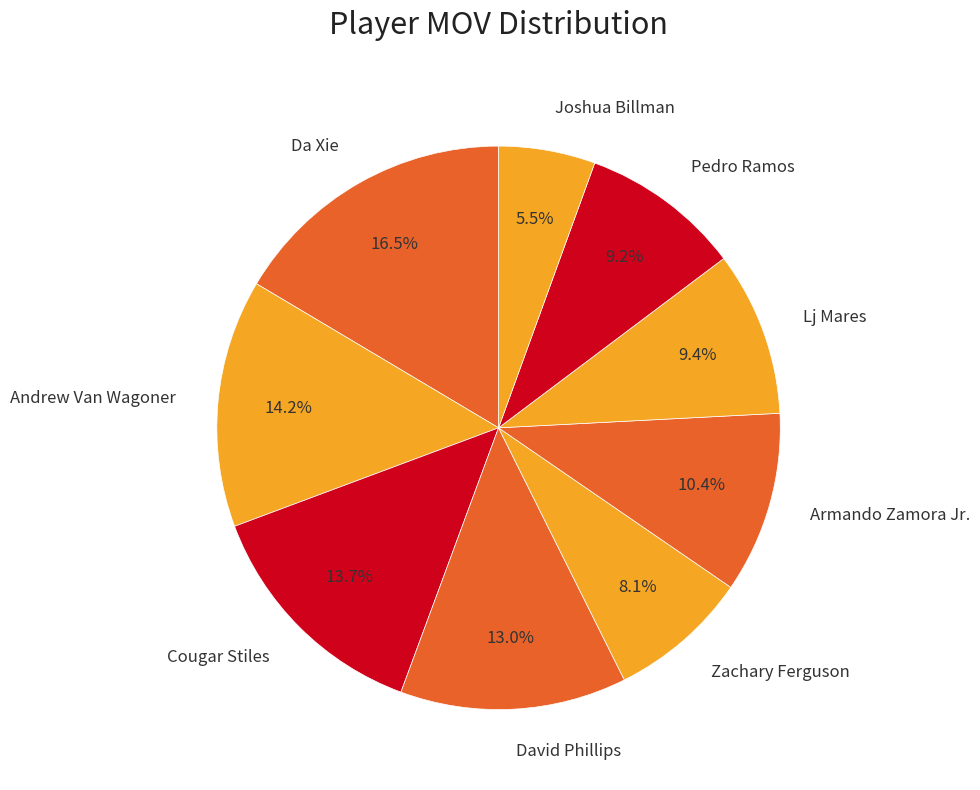

To the nearest percent, what is the difference between the largest and smallest slice percentages?

11%